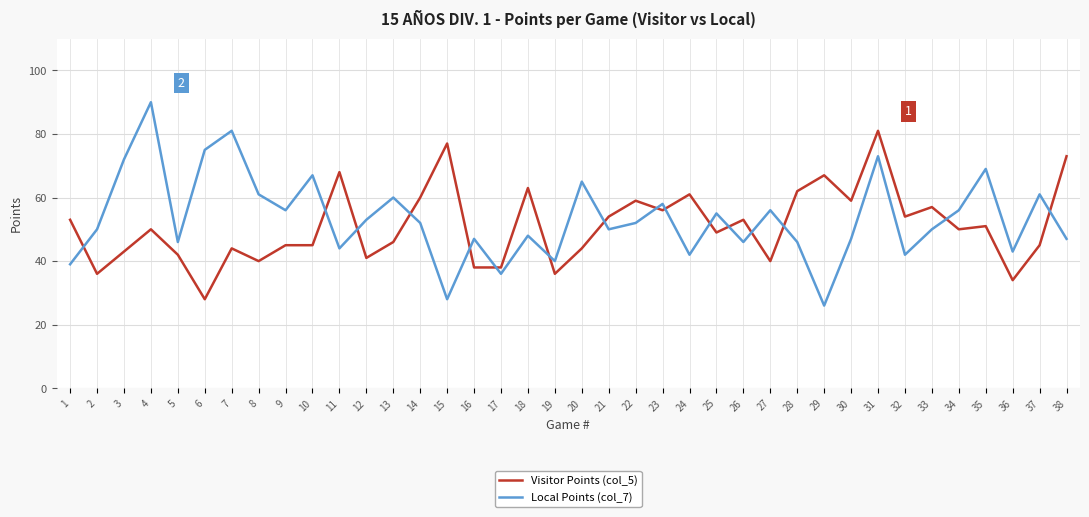

Is it true that Visitor Points (col_5) equals 28 at 6?

True